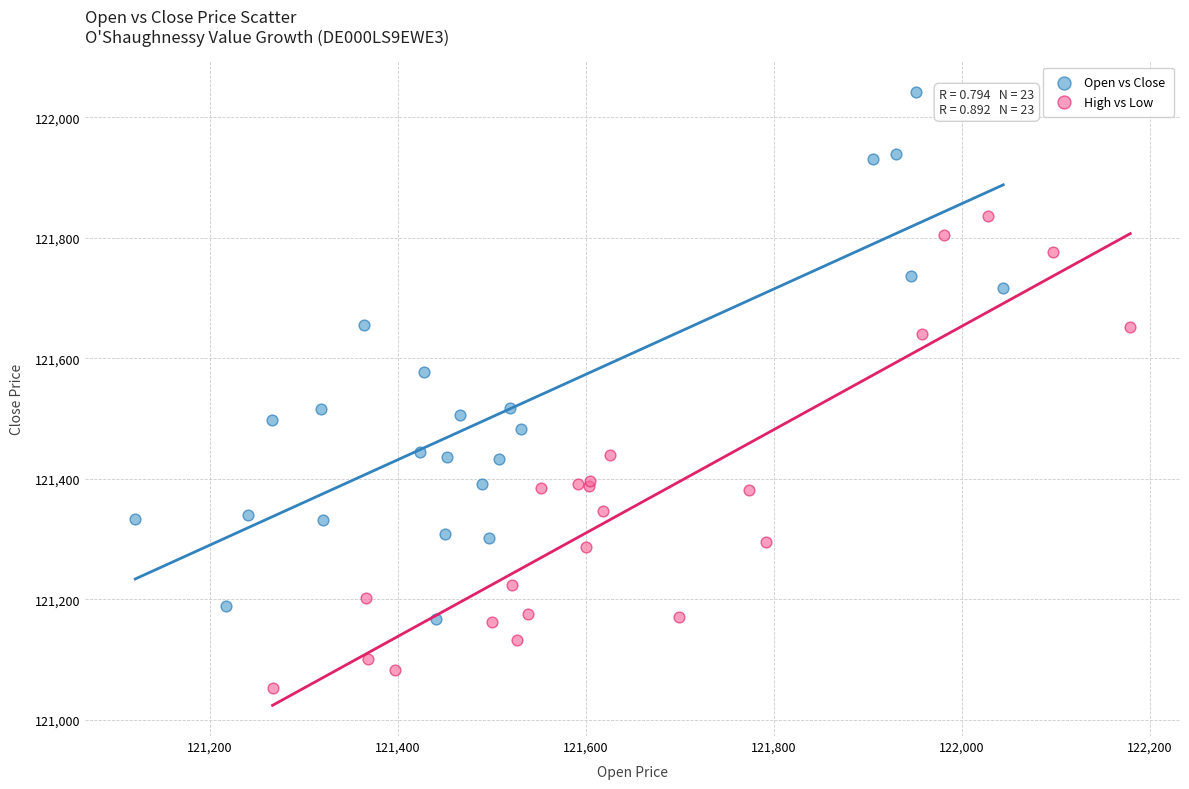

What are all the series names shown in the legend?

Open vs Close, High vs Low